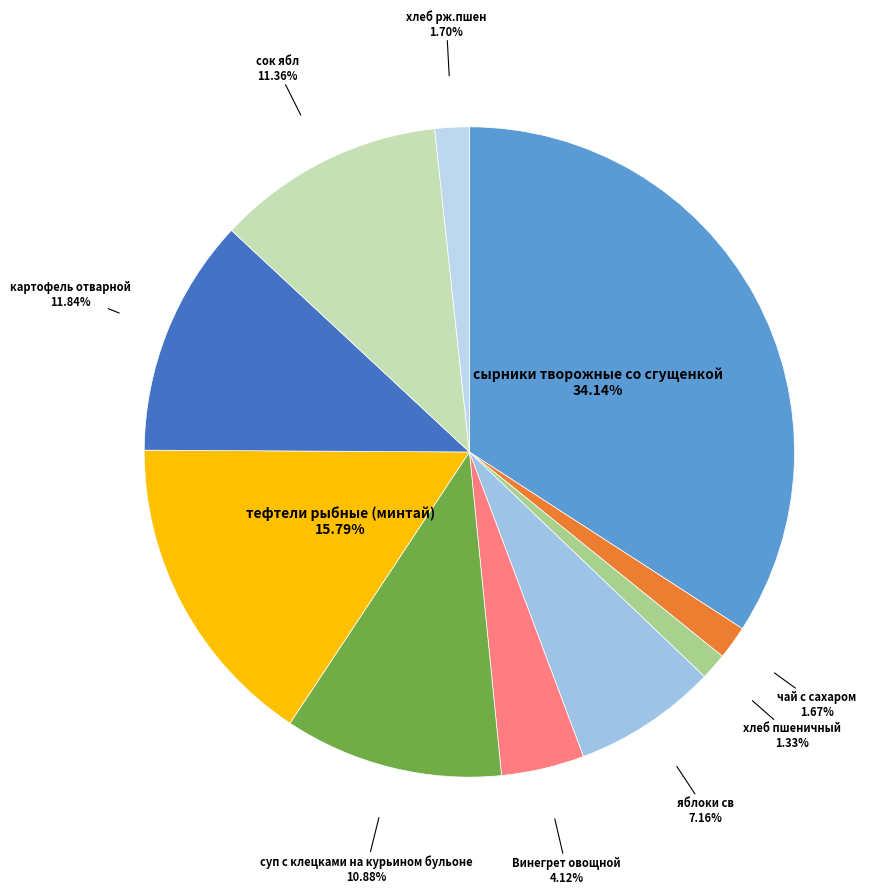

To the nearest percent, what is the average slice percentage?

10%